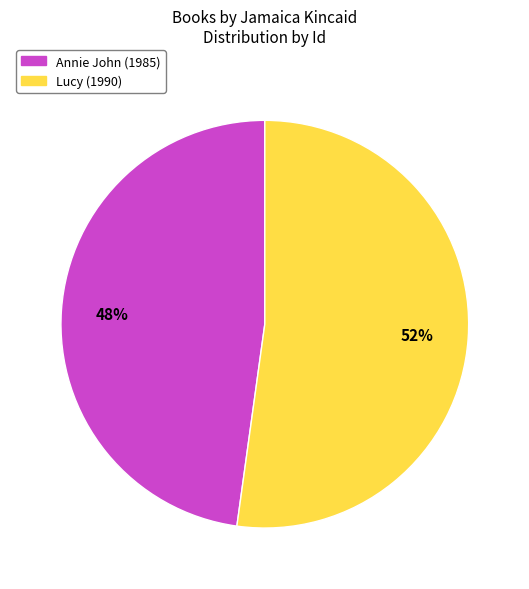

How many slices are in this pie chart?

2